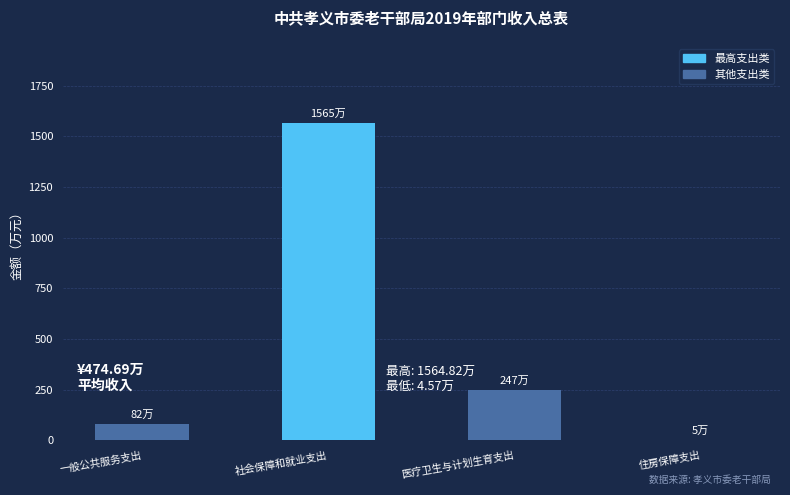

Reading left to right, extract all data points from this chart.

一般公共服务支出=82.4	社会保障和就业支出=1564.8	医疗卫生与计划生育支出=246.9	住房保障支出=4.6